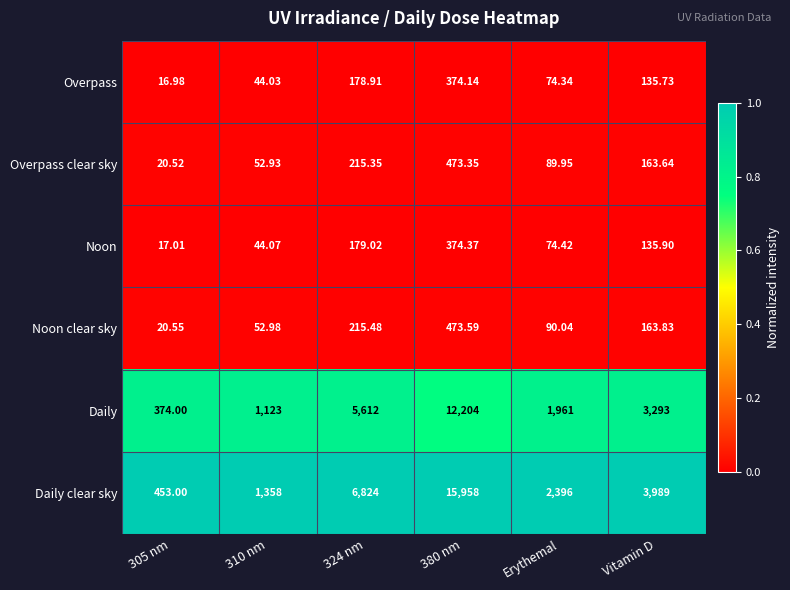

Is the value of Noon clear sky at Vitamin D greater than the value of Overpass clear sky at Vitamin D?

Yes